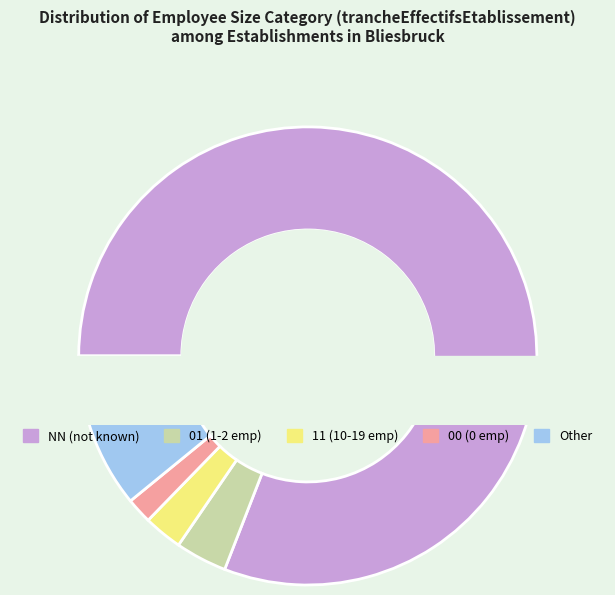

To the nearest percent, what portion does NN represent?

81%